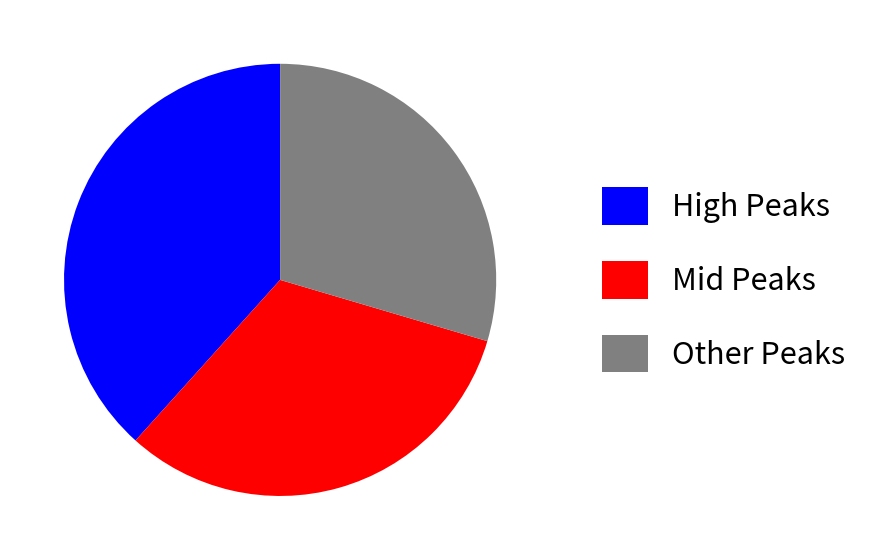

Does any single category account for the majority?

No